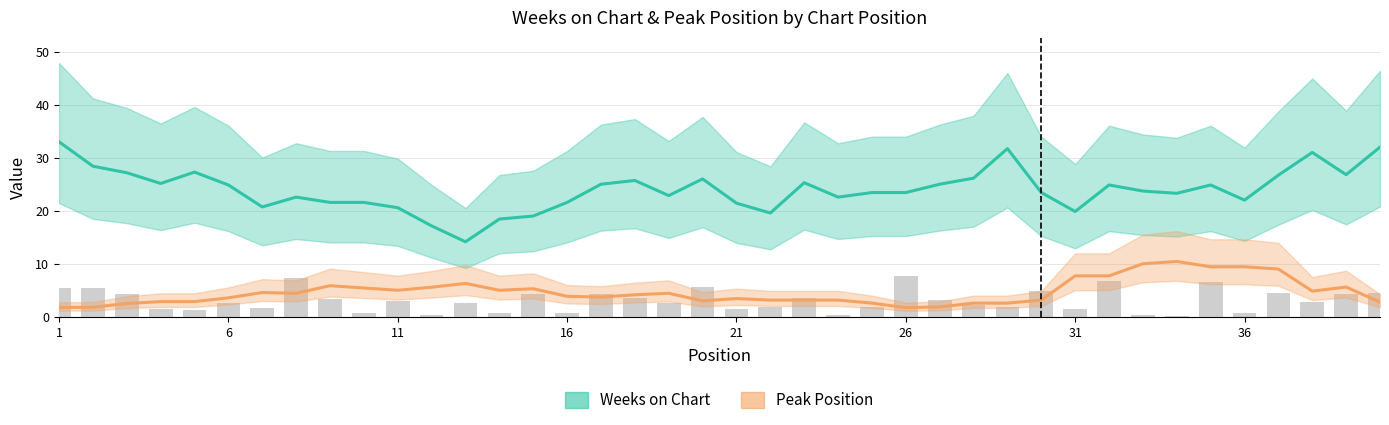

Is the value of Weeks on Chart at 31 greater than the value of Peak Position at 12?

Yes